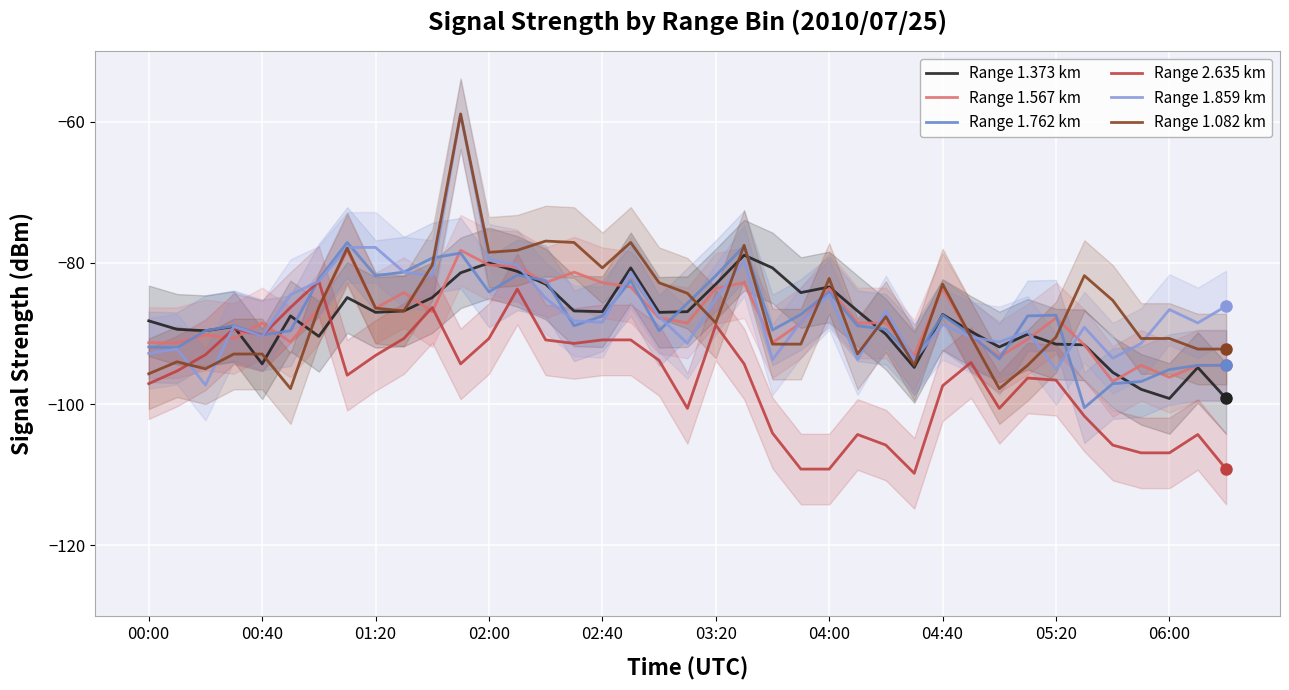

True or false: Range 1.082 km has a value of -78.5 at 02:00.

True